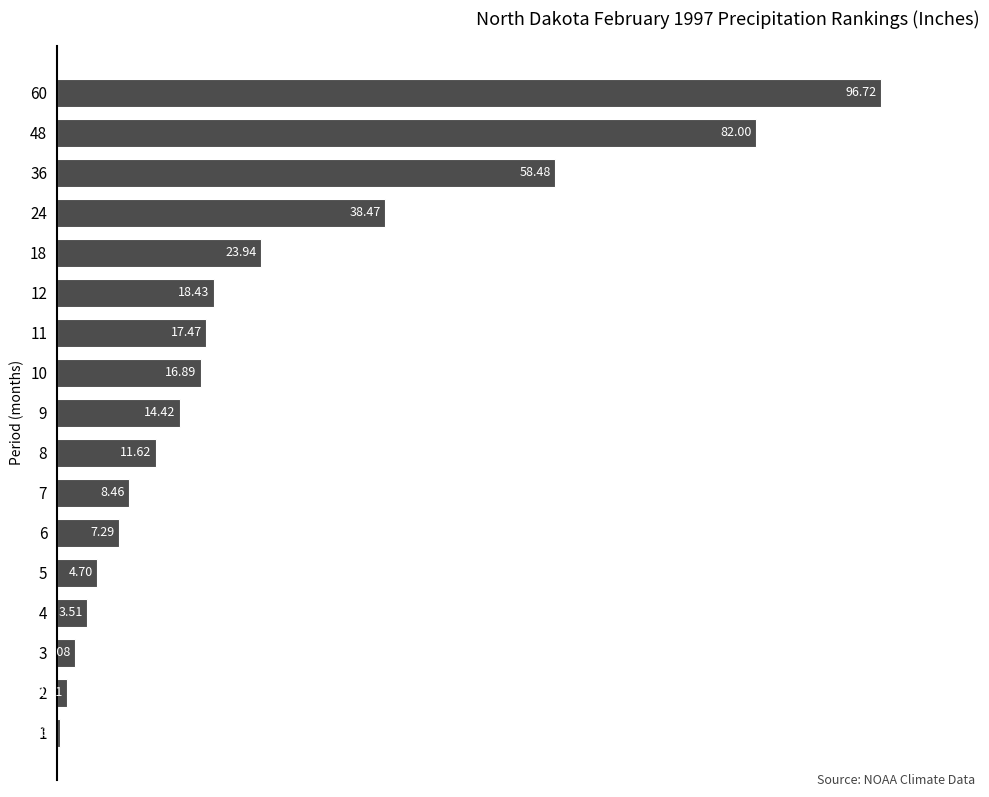

What is the change in value from 12 to 60?

+78.3